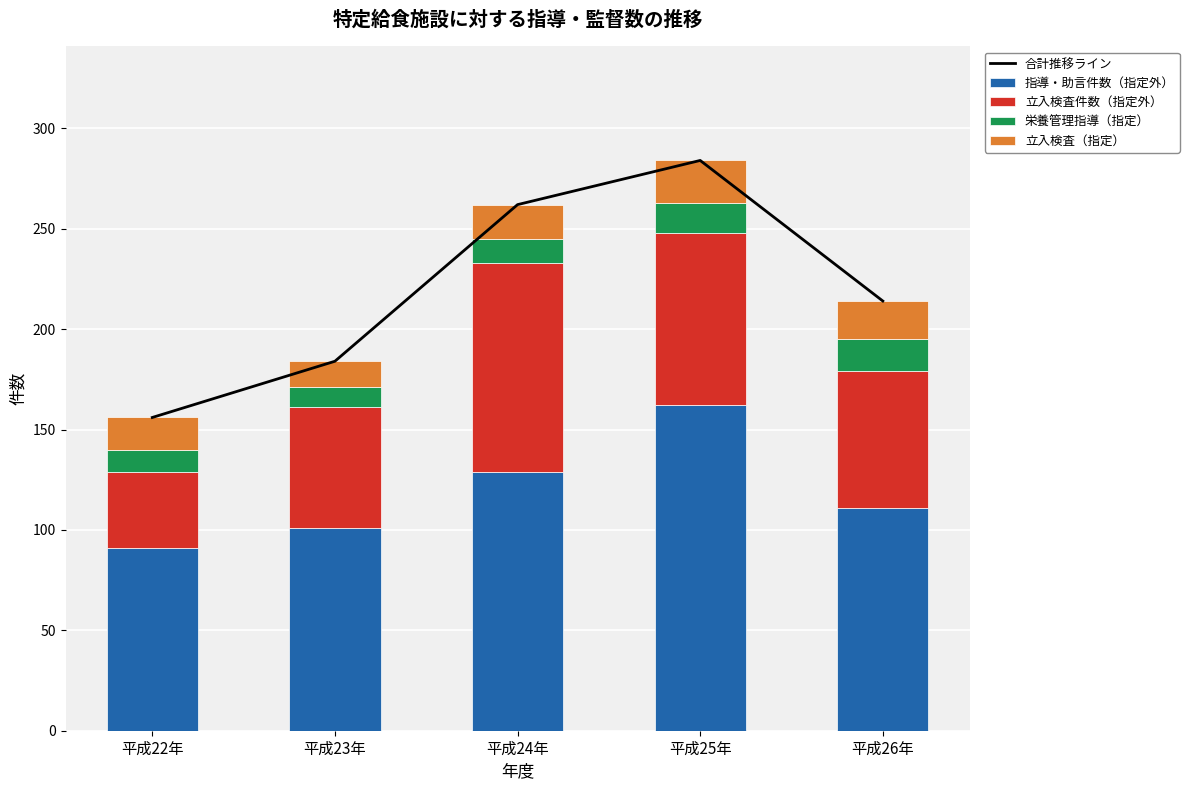

What is the average value of the 合計推移ライン series?

220